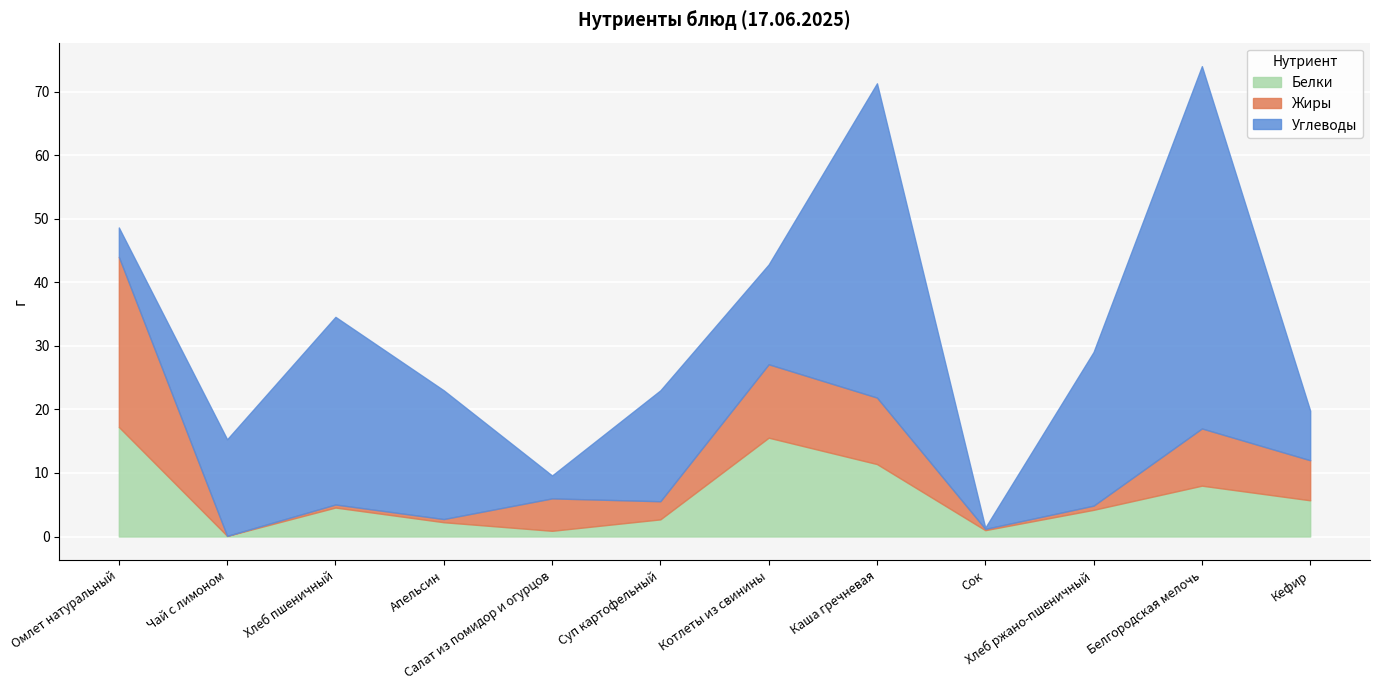

What is the spread (max minus min) of values at Хлеб пшеничный?

29.0